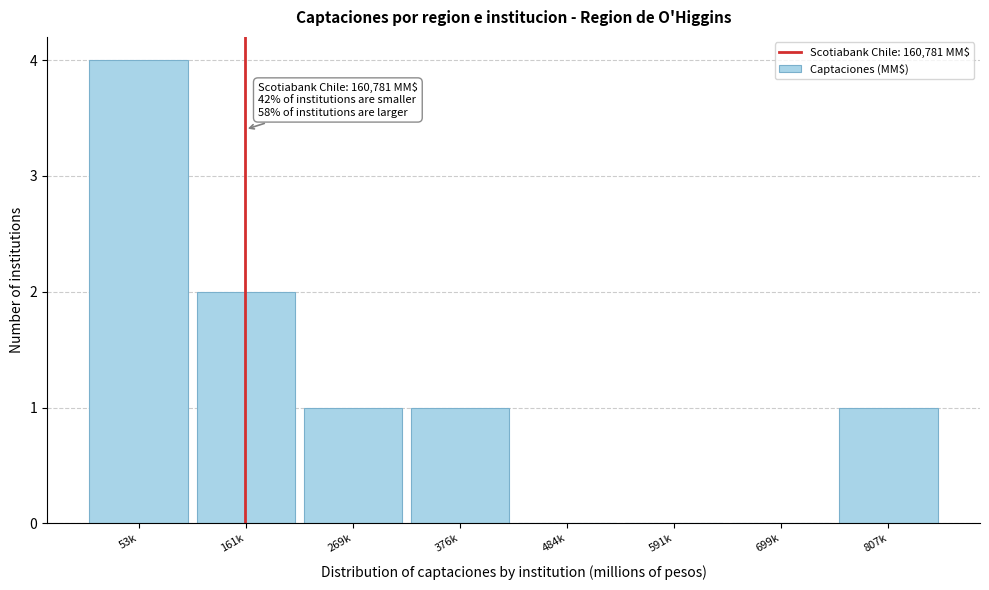

Reading right to left, transcribe all the data shown in this chart.

807k=1	699k=0	591k=0	484k=0	376k=1	269k=1	161k=2	53k=4